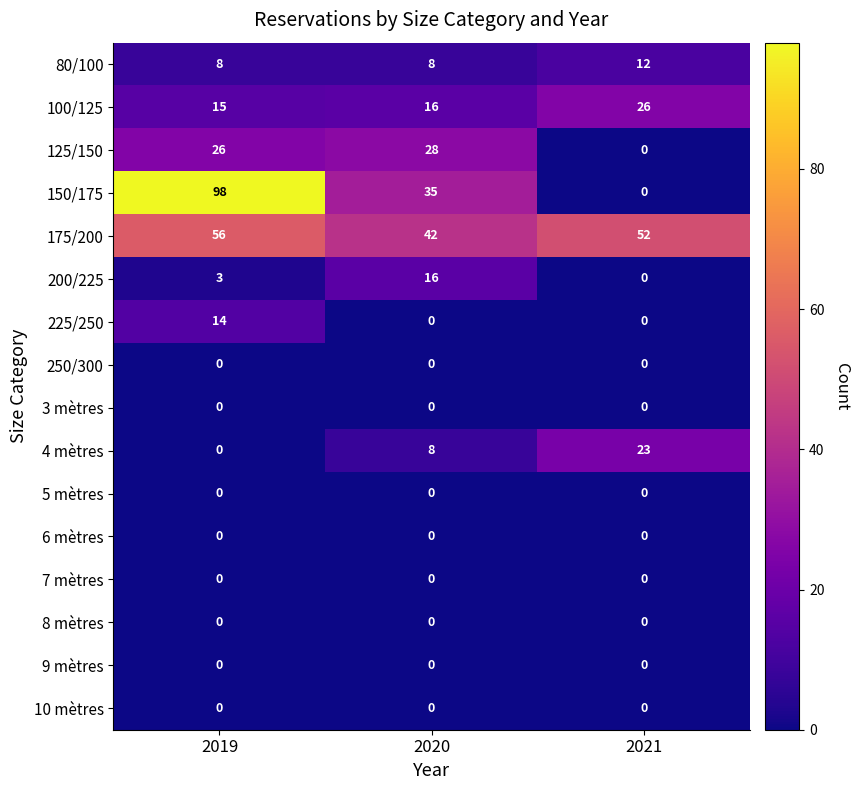

What is the difference between the 150/175 values at 2020 and 2019?

63